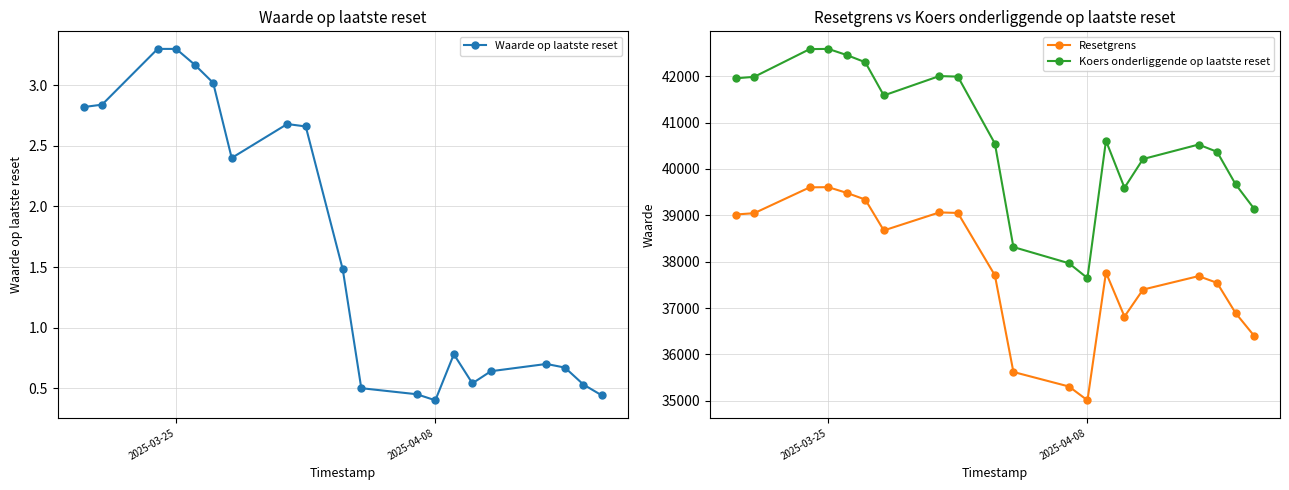

At which label does Koers onderliggende op laatste reset reach its minimum?

2025-04-08